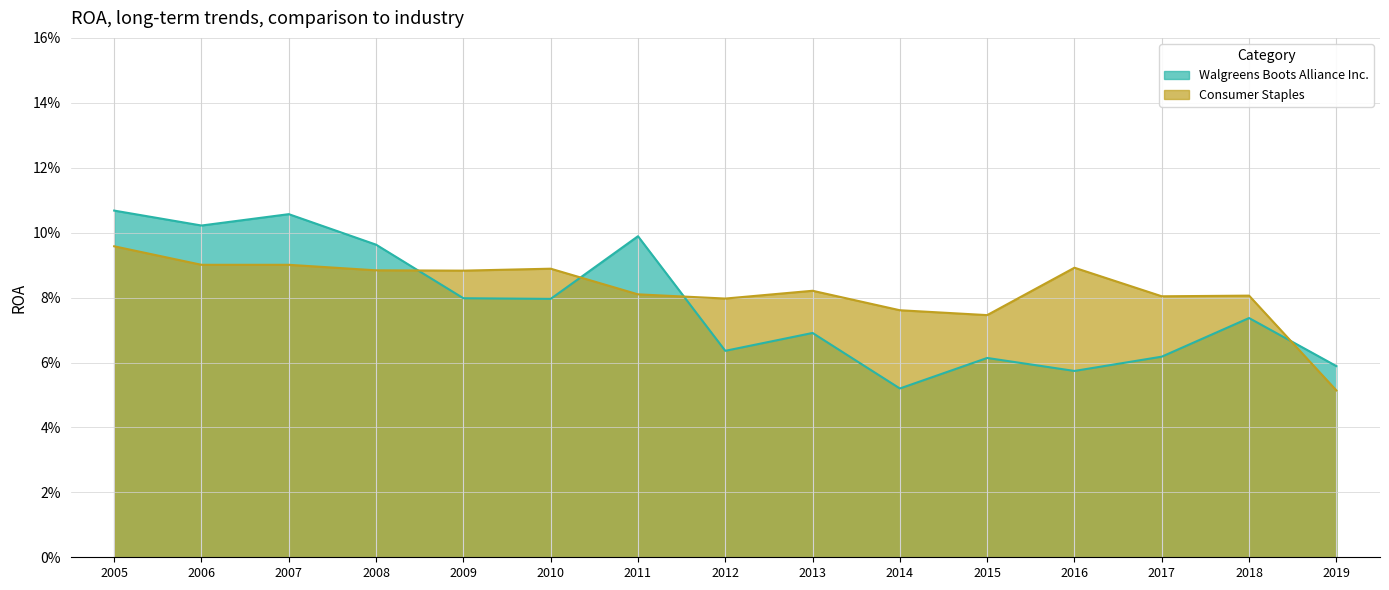

How many Consumer Staples values are between 0 and 1?

15